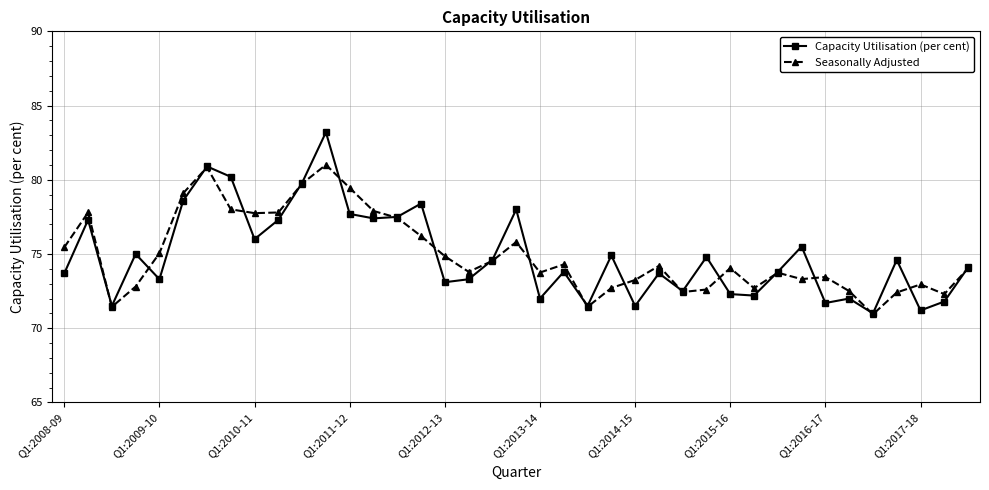

Count the number of categories in the chart.

39